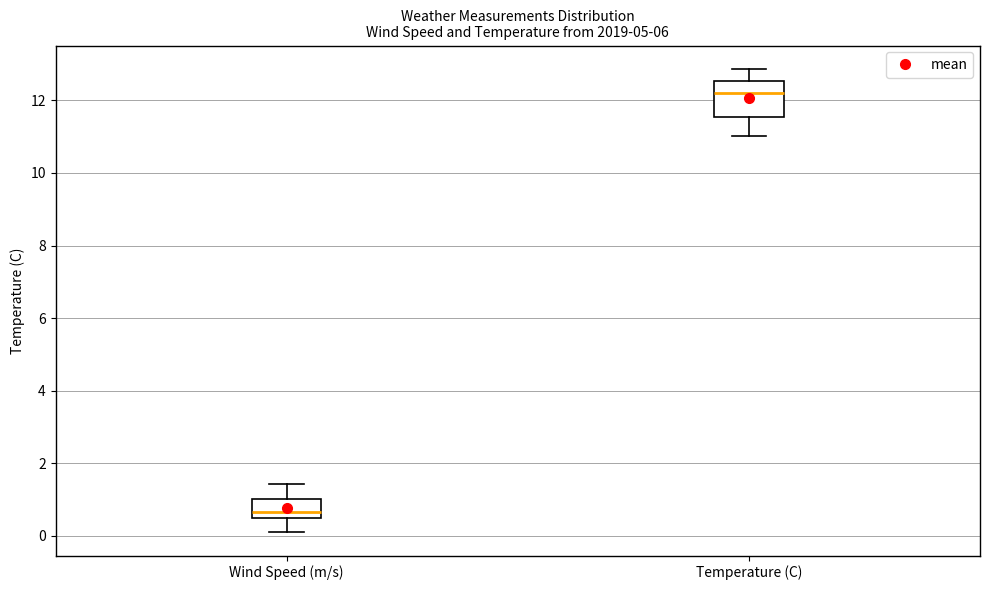

Comparing the boxes themselves (not the whiskers), which one is the tallest?

Temperature (C)